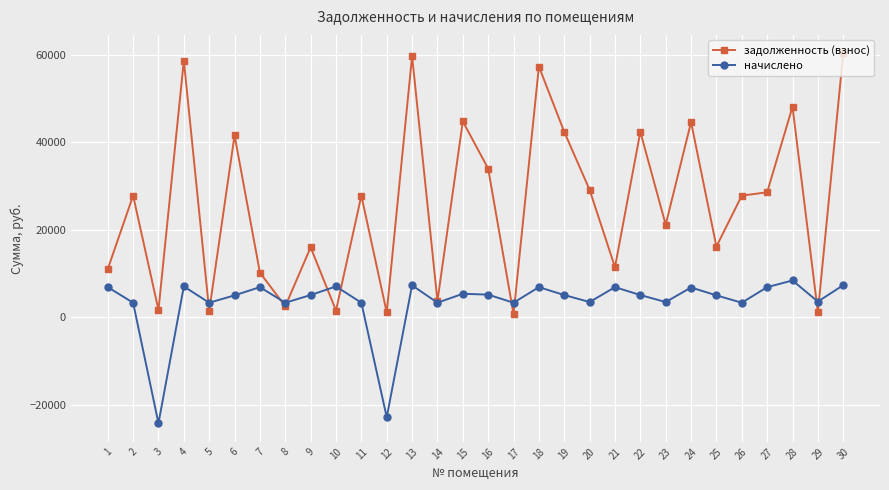

What is the maximum value for начислено?

8437.7